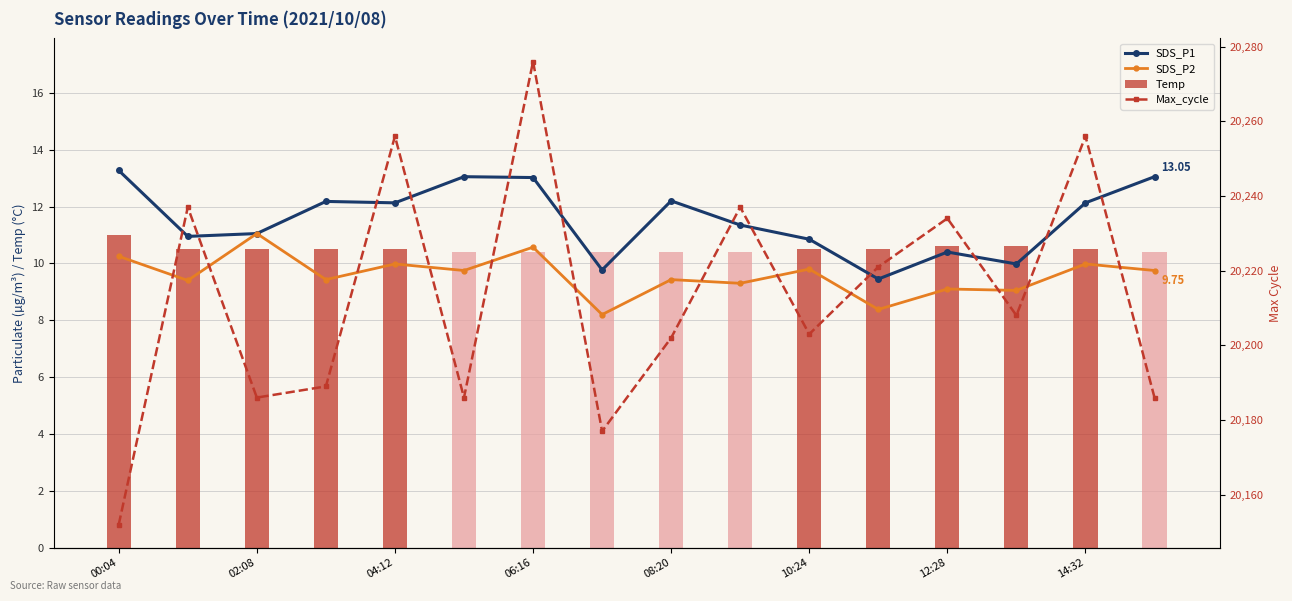

At which label does SDS_P1 reach its peak?

00:04